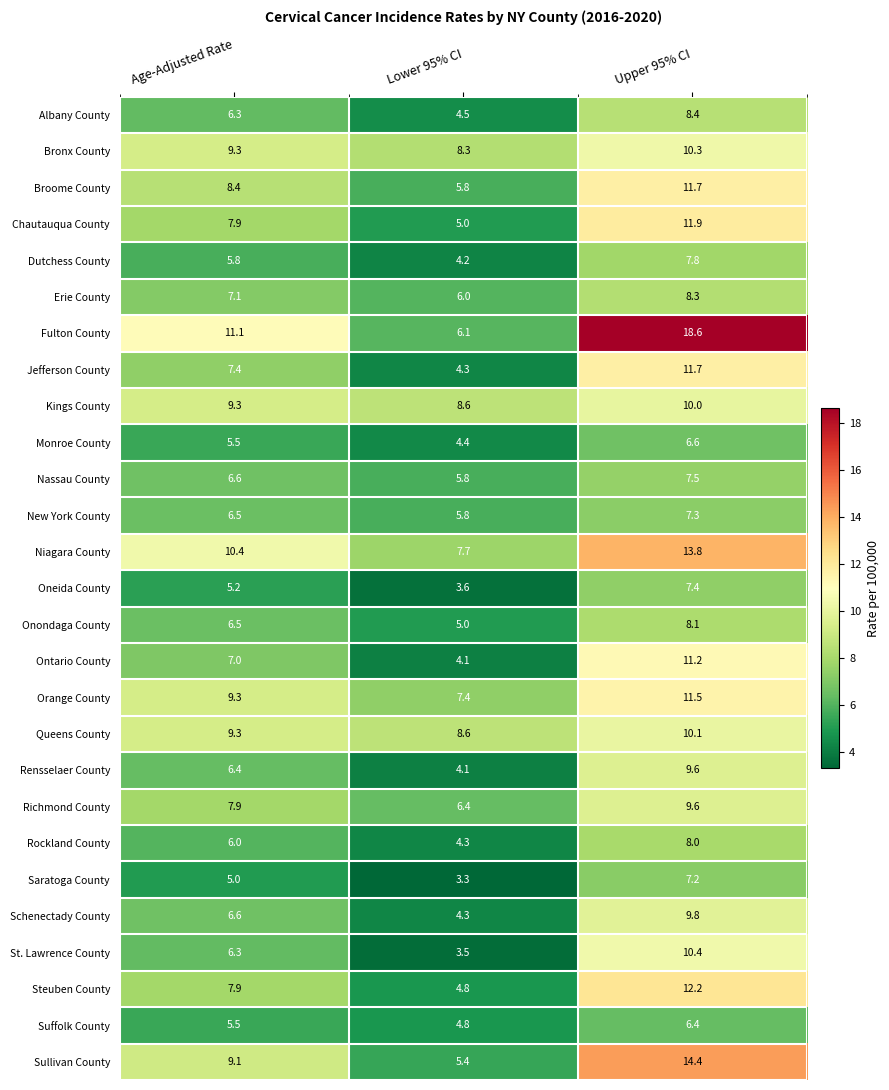

Which label corresponds to the largest value in the chart?

Upper 95% CI